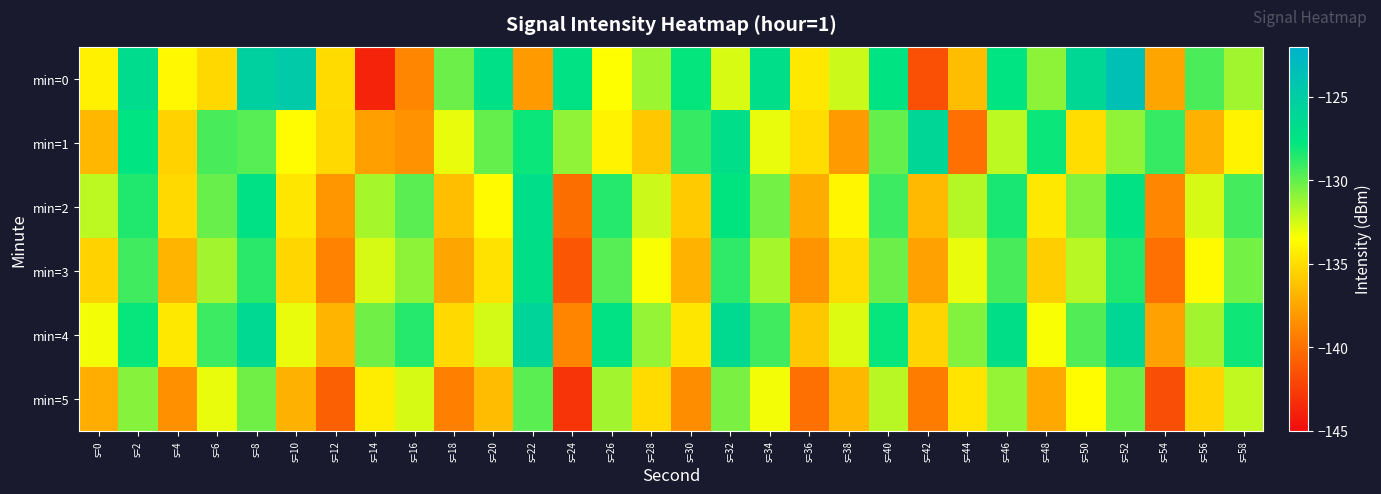

Rank the series by their maximum value, from lowest to highest.

min=5, min=3, min=2, min=1, min=4, min=0